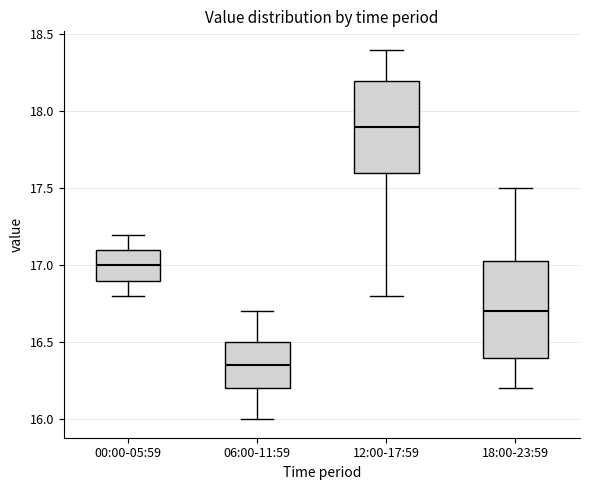

Reading left to right, read every box against the y-axis: the position of its median line, the range the box covers, and the ends of its whiskers. The values are not printed on the chart, so give them approximately, as read against the axis.

00:00-05:59: median 17.00, box 16.90 to 17.10, whiskers 16.80 to 17.20
06:00-11:59: median 16.35, box 16.20 to 16.50, whiskers 16.00 to 16.70
12:00-17:59: median 17.90, box 17.60 to 18.20, whiskers 16.80 to 18.40
18:00-23:59: median 16.70, box 16.40 to 17.05, whiskers 16.20 to 17.50